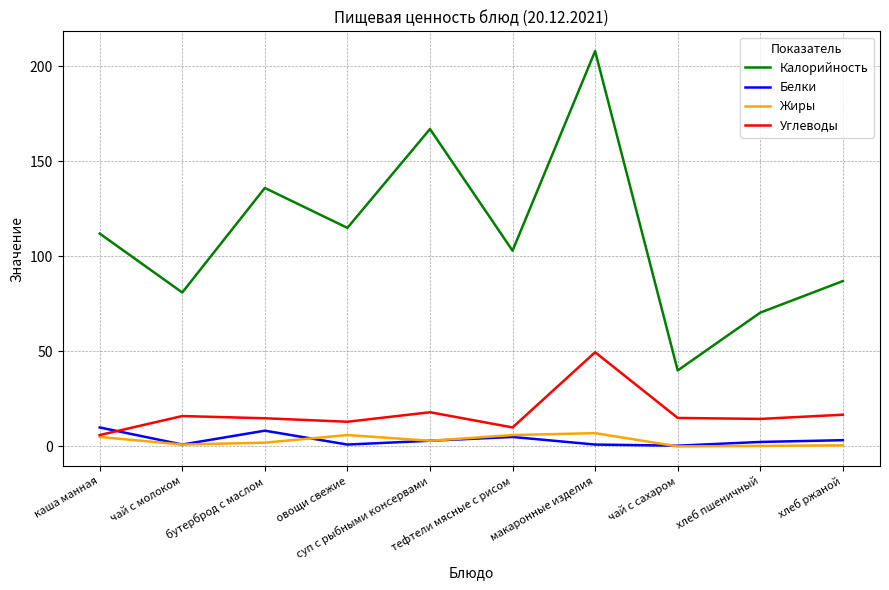

True or false: Белки has a value of 1.0 at макаронные изделия.

True